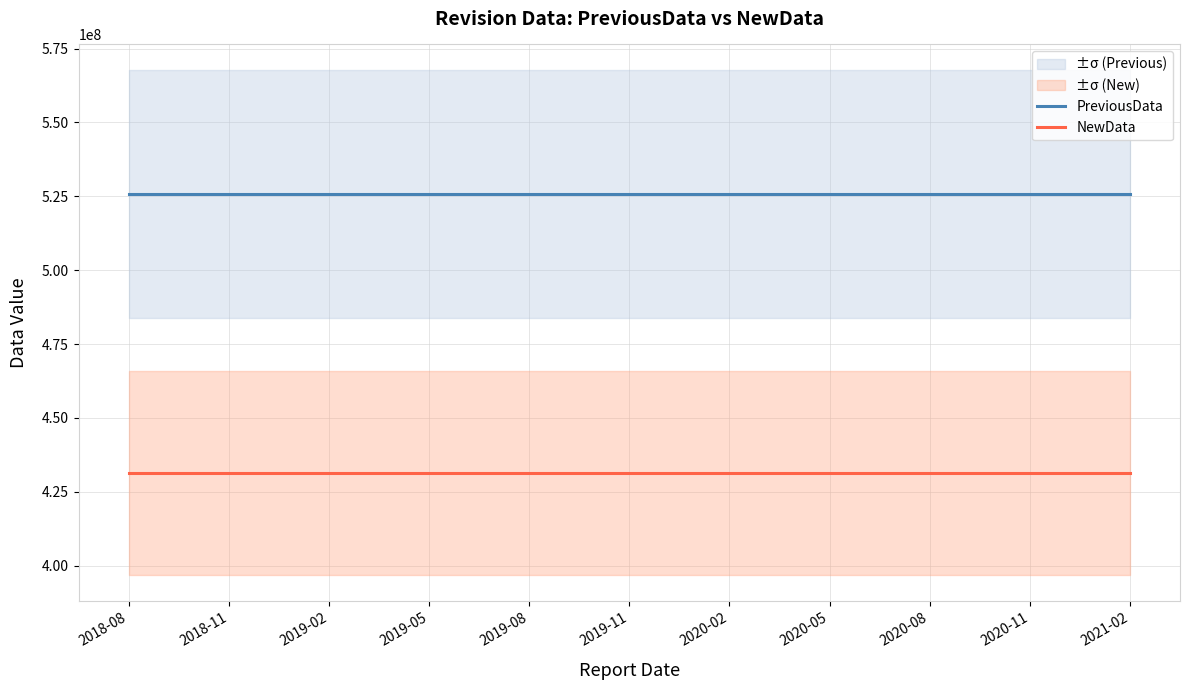

What position from the right is 2020-11?

2